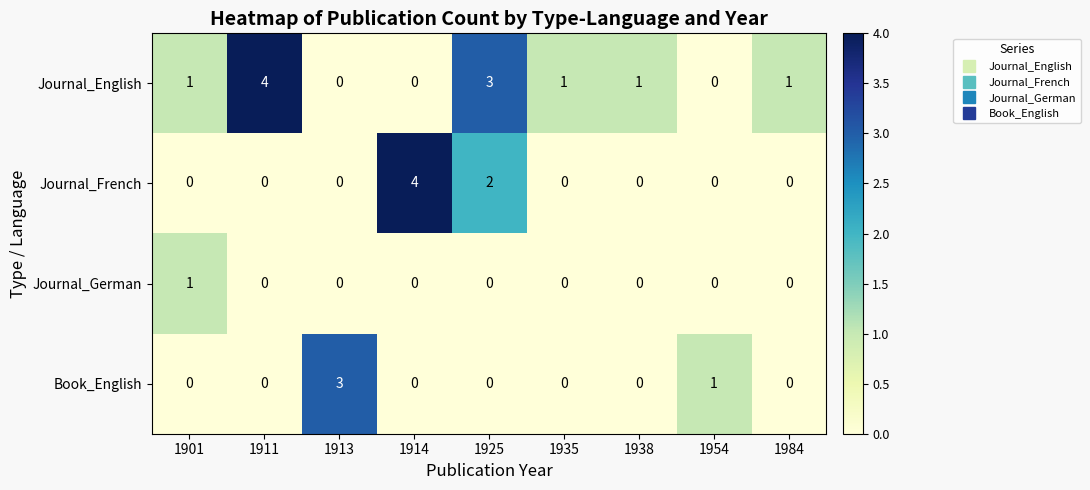

What is the sum of all Journal_French values?

6